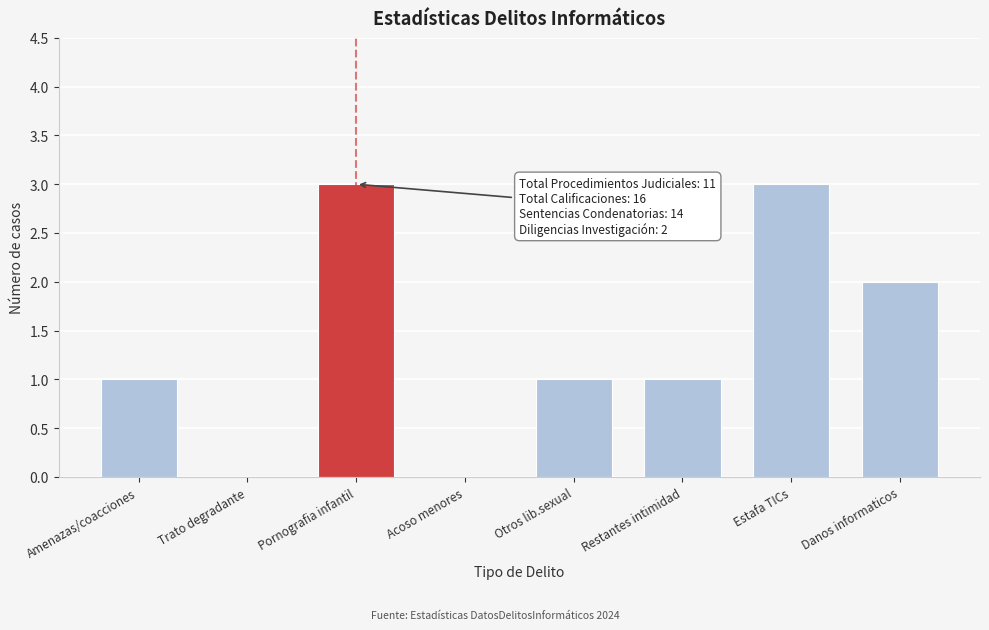

Reading left to right, transcribe all the data shown in this chart.

Amenazas/coacciones=1	Trato degradante=0	Pornografia infantil=3	Acoso menores=0	Otros lib.sexual=1	Restantes intimidad=1	Estafa TICs=3	Danos informaticos=2